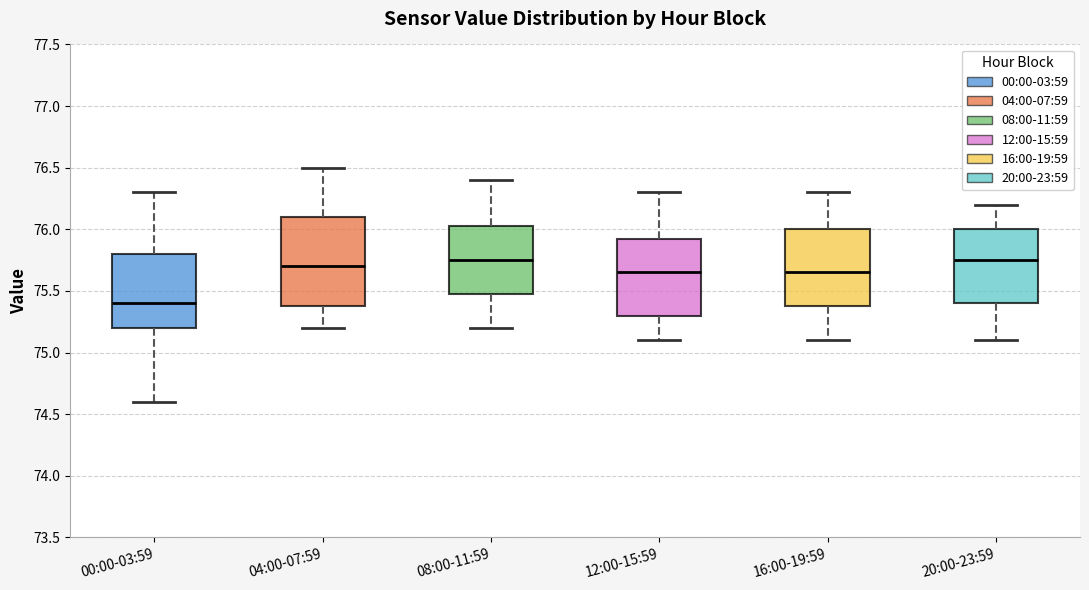

Where is the upper edge of the box for 12:00-15:59 on the y-axis? The values are not printed on the chart, so give them approximately, as read against the axis.

75.95